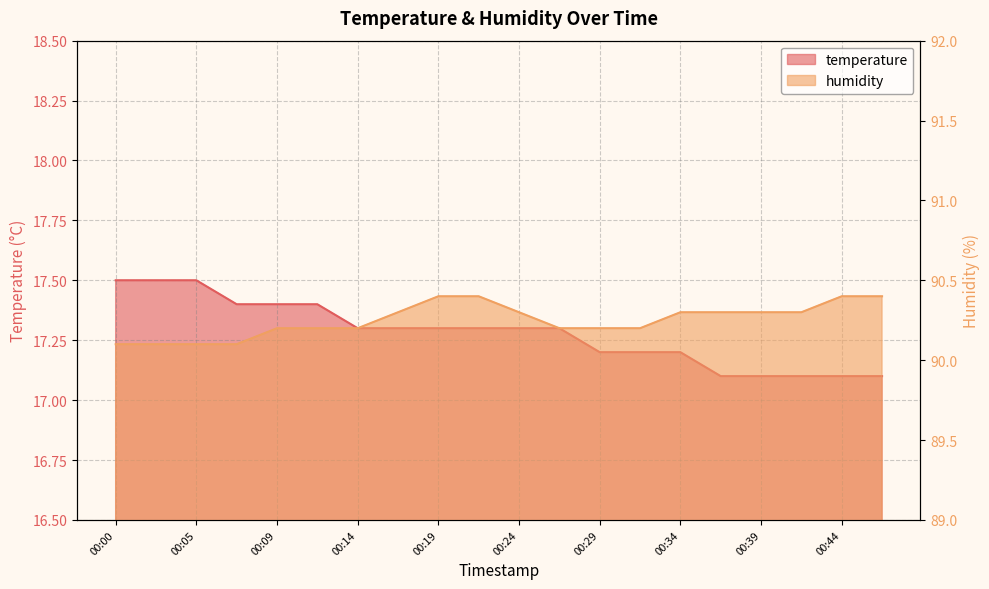

What is the difference between the maximum and minimum values in the temperature series?

0.4